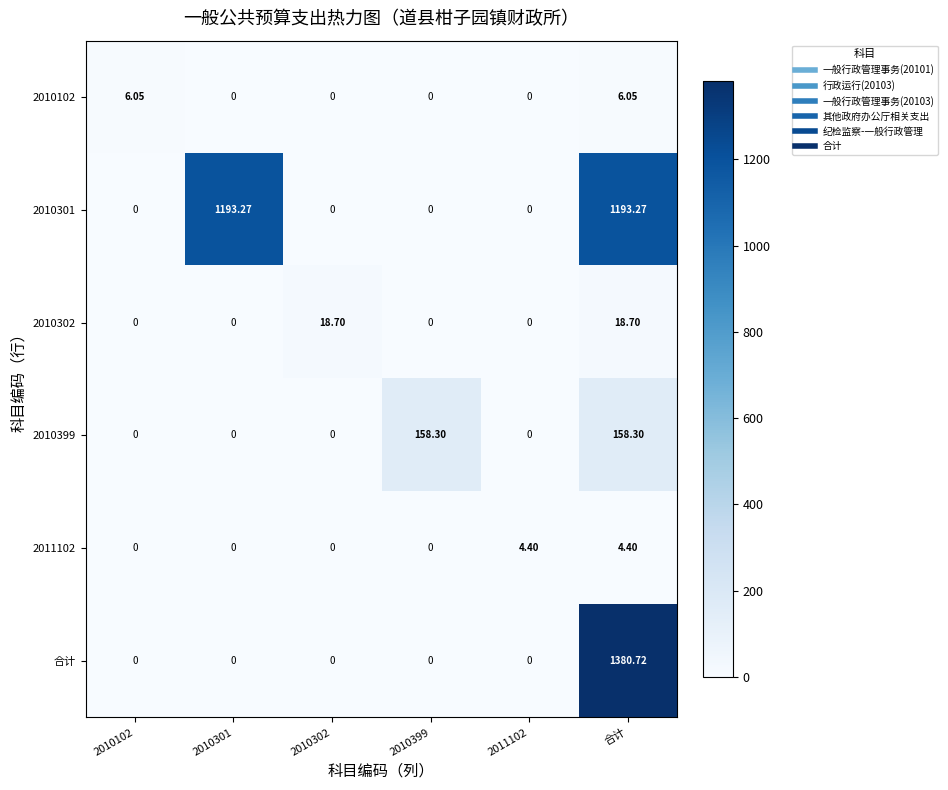

What is the spread (max minus min) of values at 2010301?

1193.3